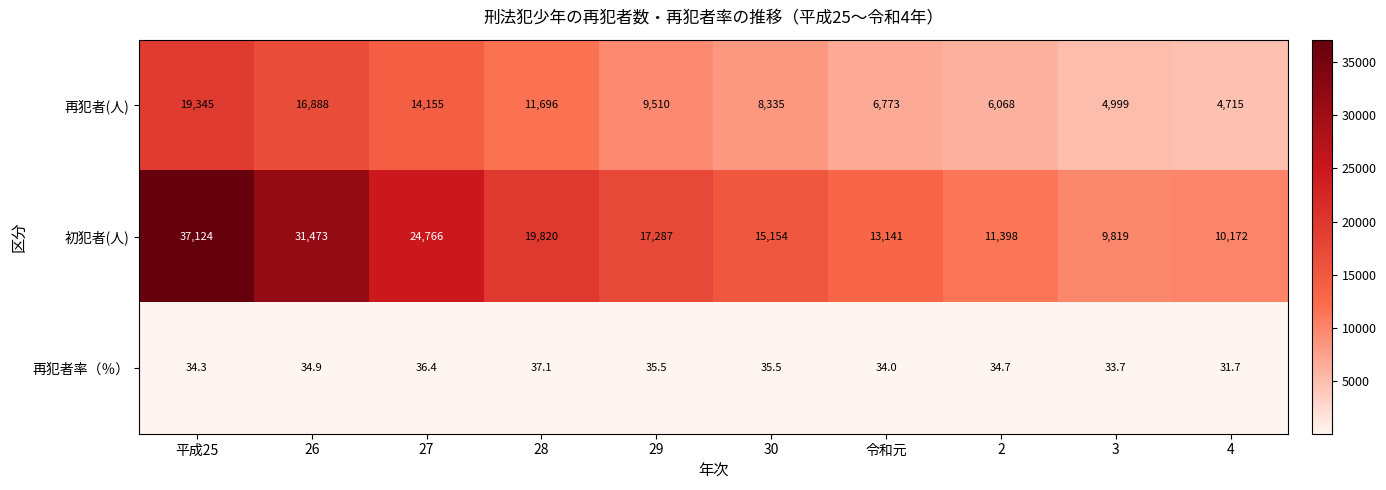

What is the smallest value displayed?

31.7